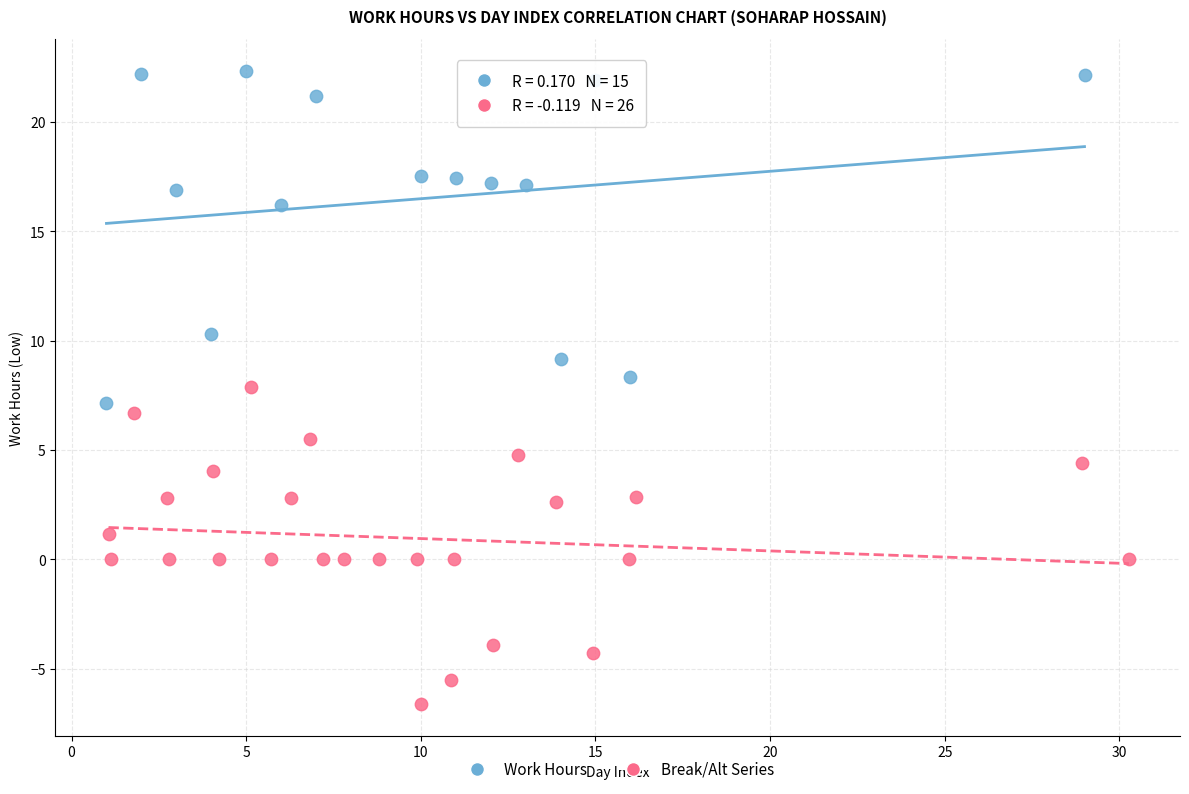

Which series reaches the maximum Y coordinate?

Work Hours